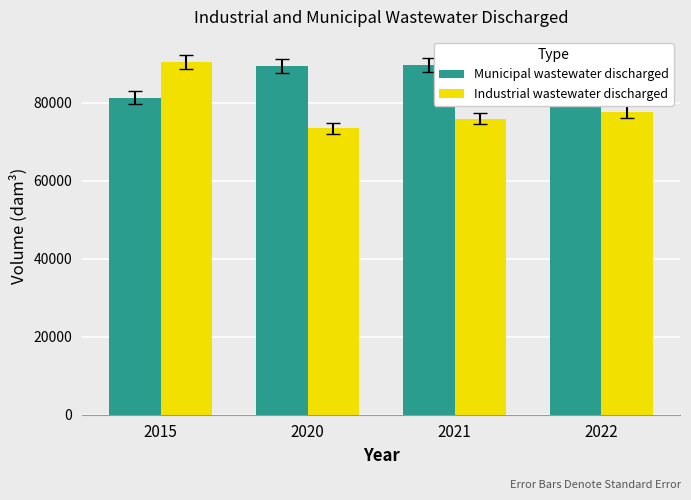

What is the total value across all series at 2022?

167248